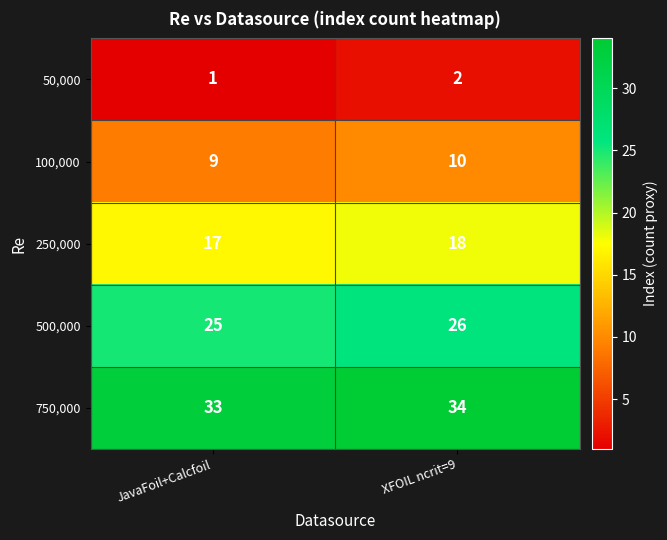

Reading left to right, extract all data points from this chart.

50,000: JavaFoil+Calcfoil=1	XFOIL ncrit=9=2
100,000: JavaFoil+Calcfoil=9	XFOIL ncrit=9=10
250,000: JavaFoil+Calcfoil=17	XFOIL ncrit=9=18
500,000: JavaFoil+Calcfoil=25	XFOIL ncrit=9=26
750,000: JavaFoil+Calcfoil=33	XFOIL ncrit=9=34